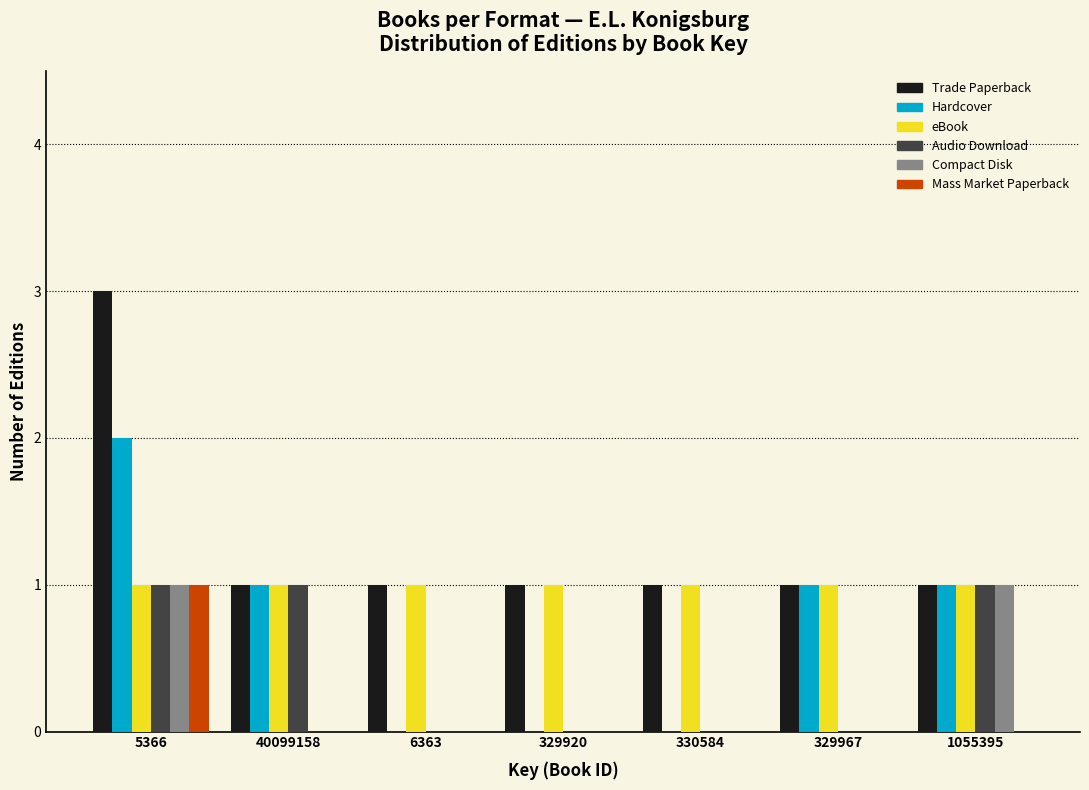

Is it true that Audio Download equals 0 at 6363?

True